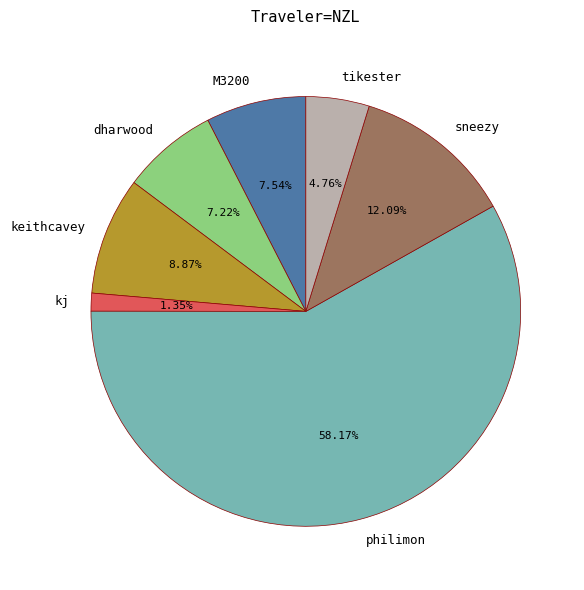

Which slice represents more than half of the pie?

philimon